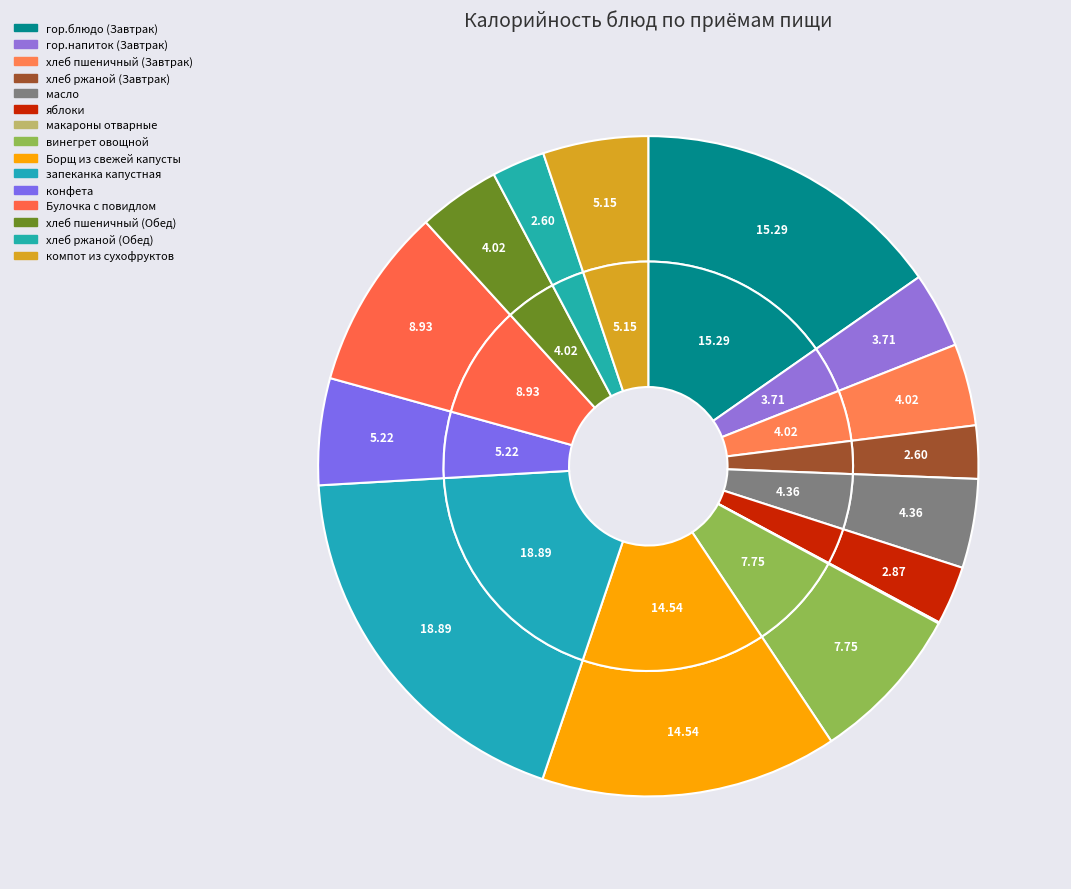

Which category has the smallest portion of the pie?

макароны отварные